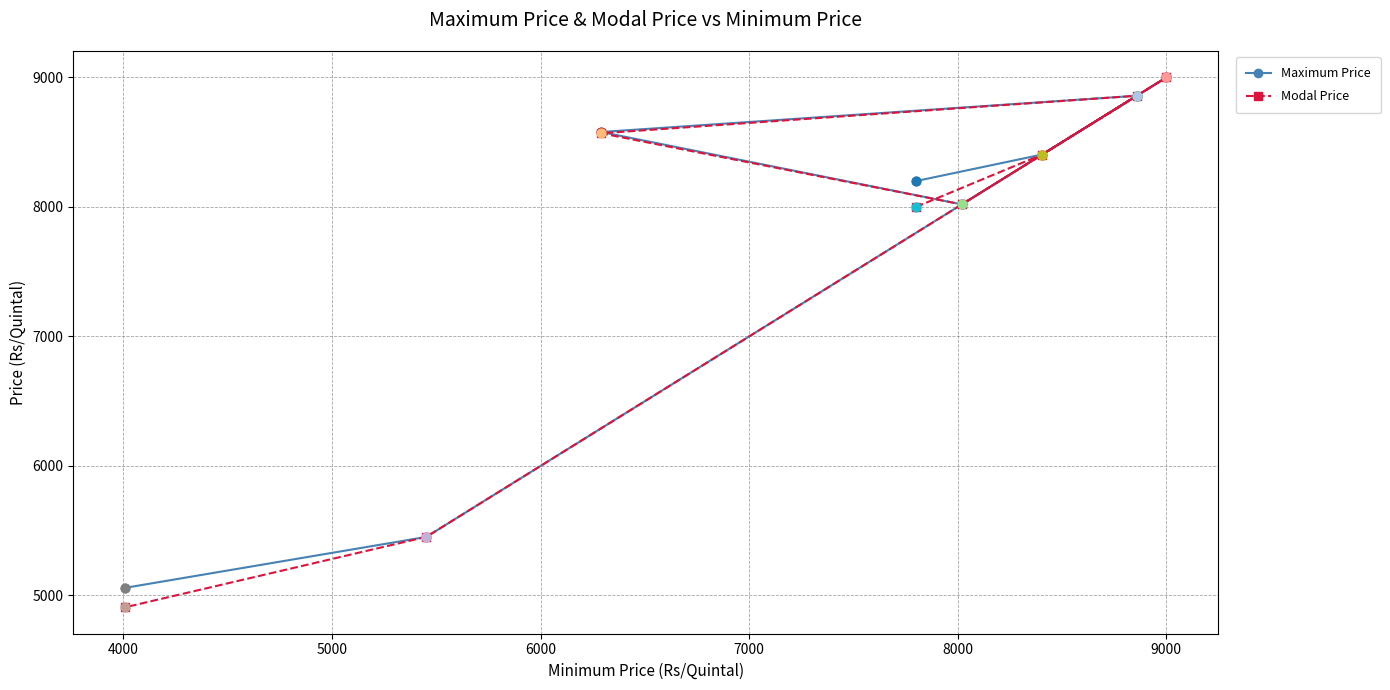

At how many categories does at least one series exceed 7927?

6